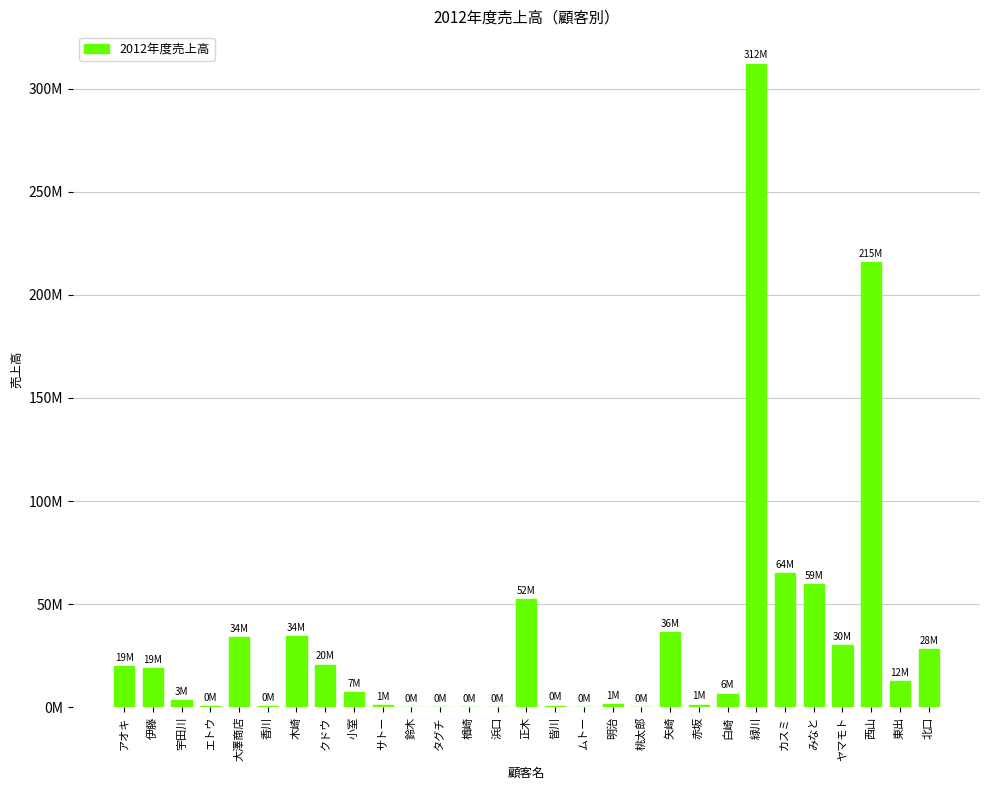

What is the sum of the values at タグチ and 緑川?

312276772